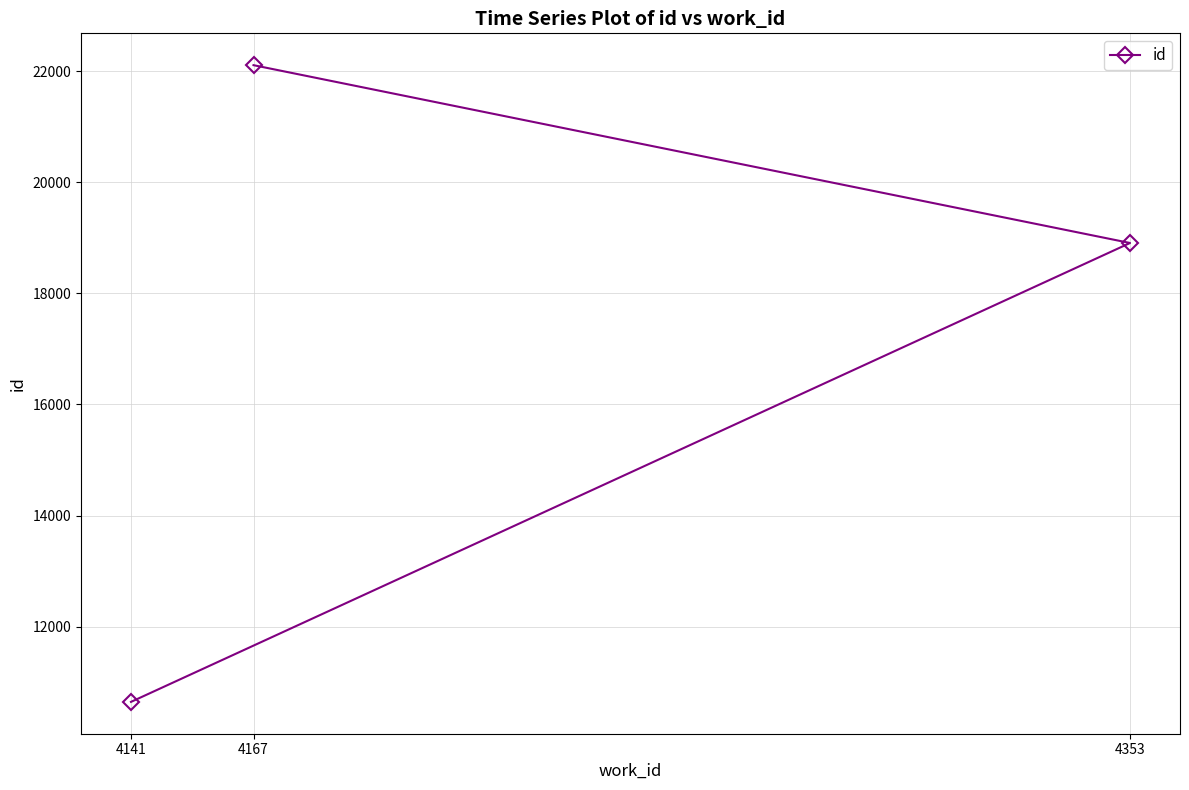

True or false: the data shows 18906 at 4353.

True